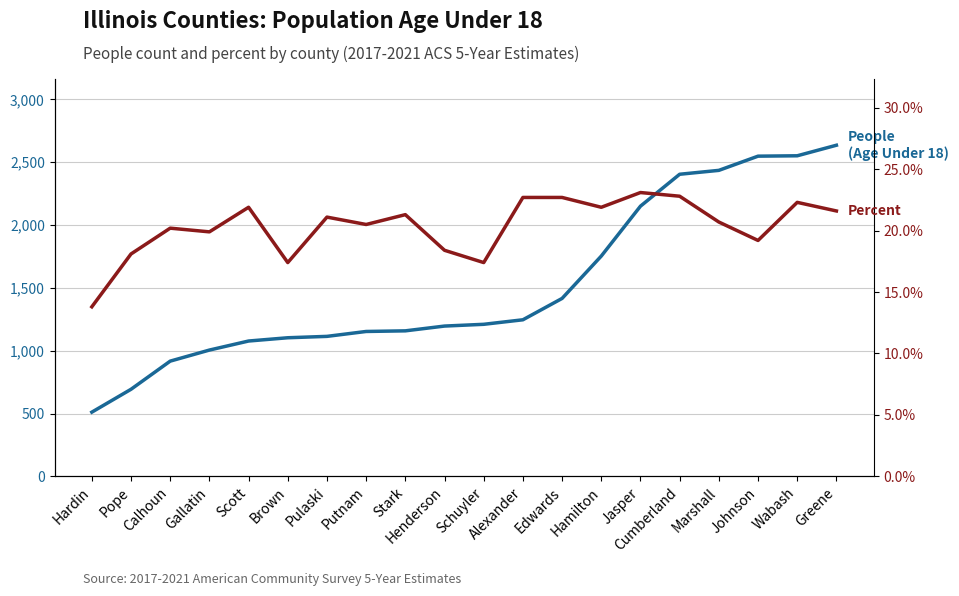

The value of People (Age Under 18) at Schuyler is 1827.0. True or false?

False